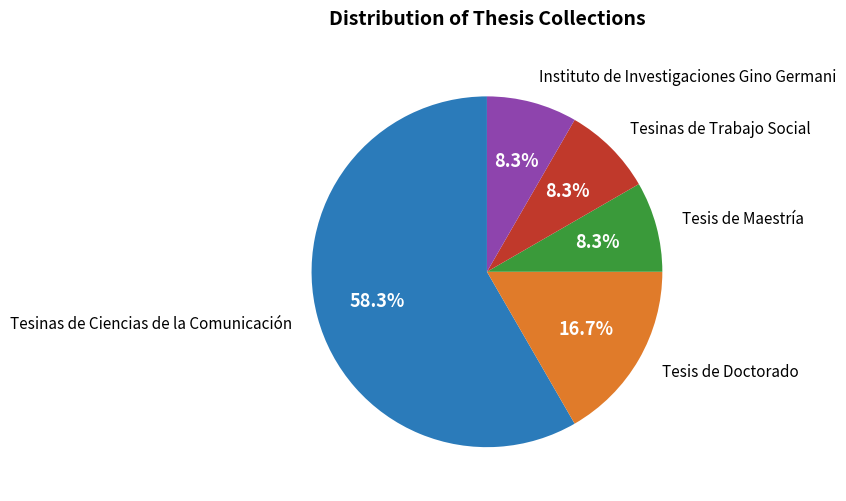

What is the largest slice in the pie chart?

Tesinas de Ciencias de la Comunicación